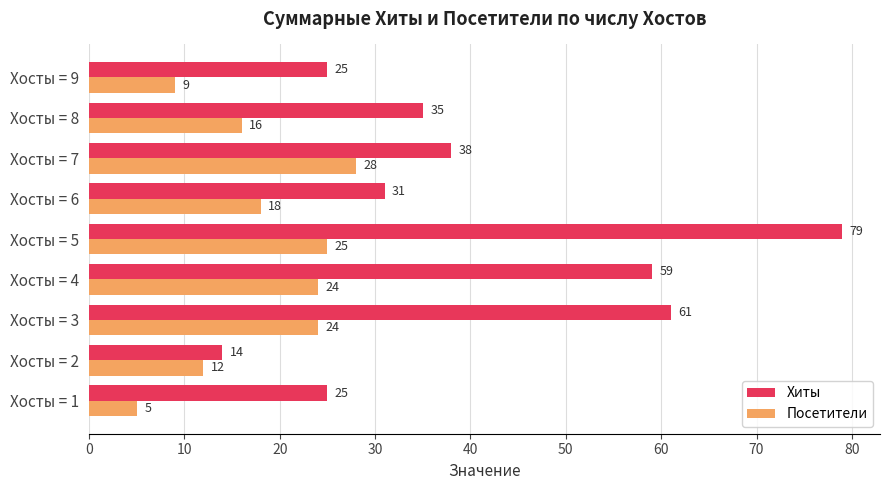

Which series has the largest total across all categories?

Хиты